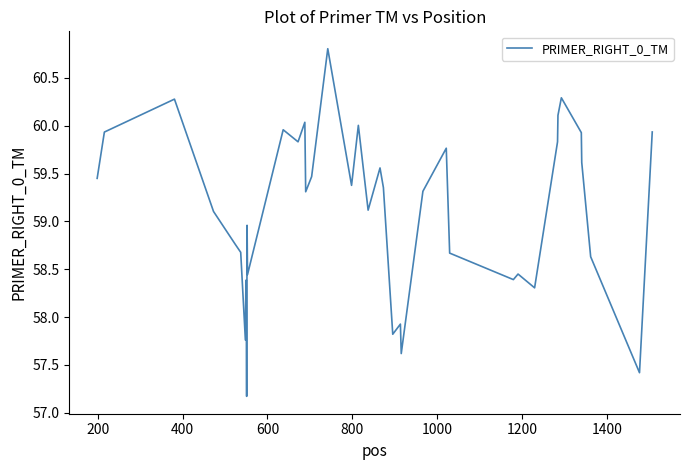

What is the greatest value displayed?

60.8